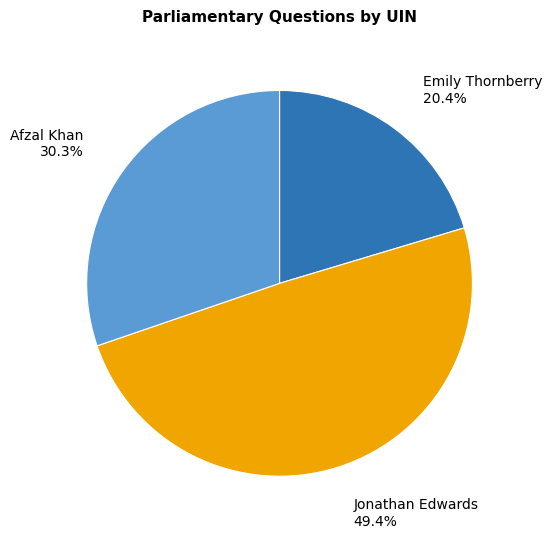

Is there any slice that represents more than half of the pie?

No